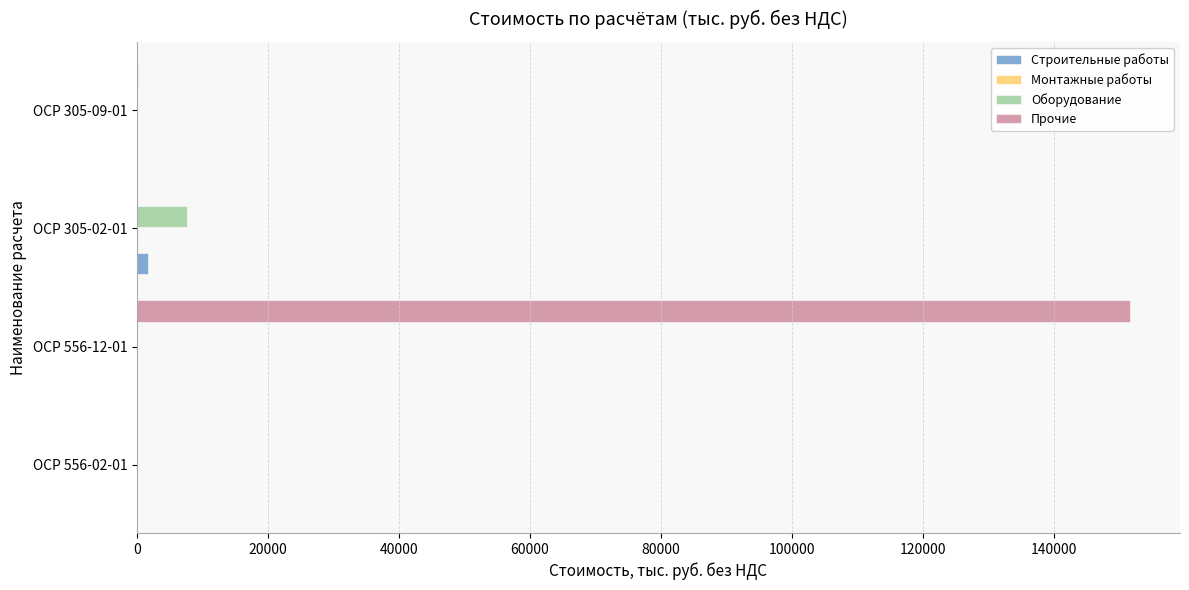

Which series has the largest total across all categories?

Прочие